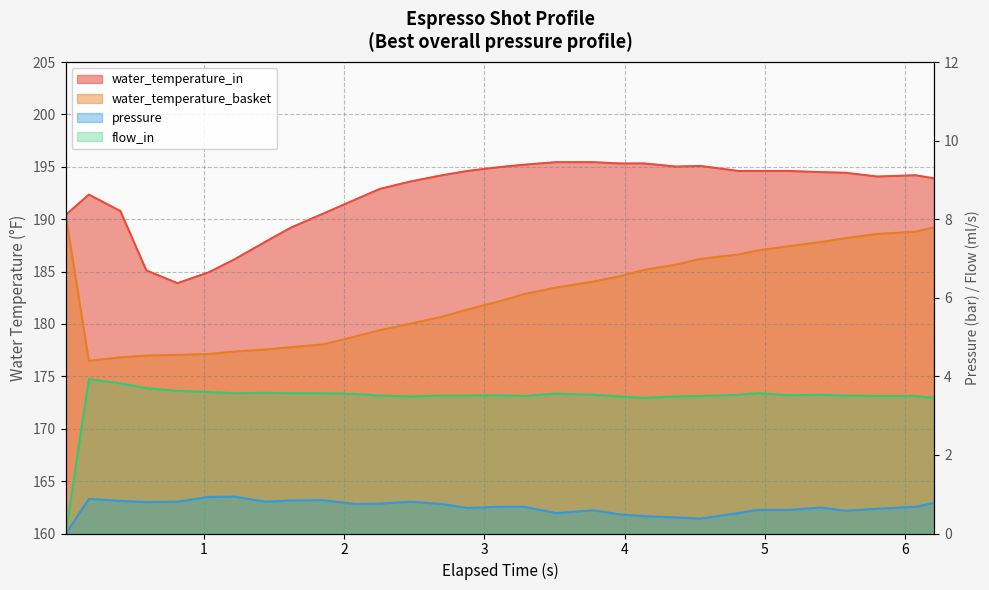

What is the average value of the flow_in series?

3.4